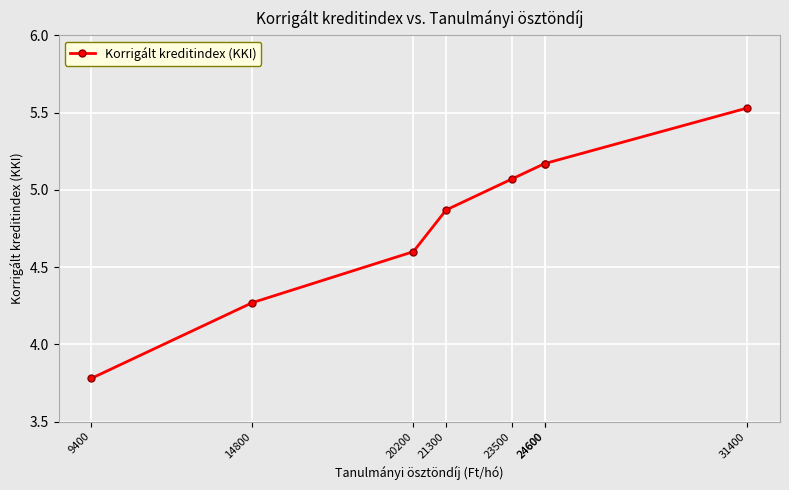

Rank the categories by value from highest to lowest.

31400, 24600, 24600, 23500, 21300, 20200, 14800, 9400